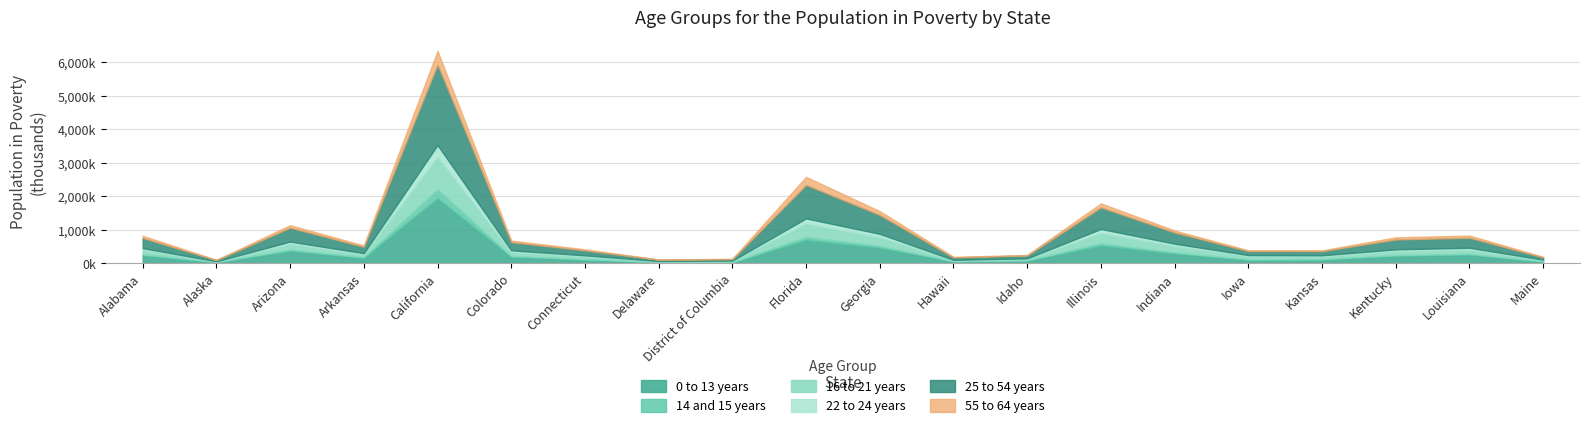

At how many categories does at least one series exceed 1912000?

1